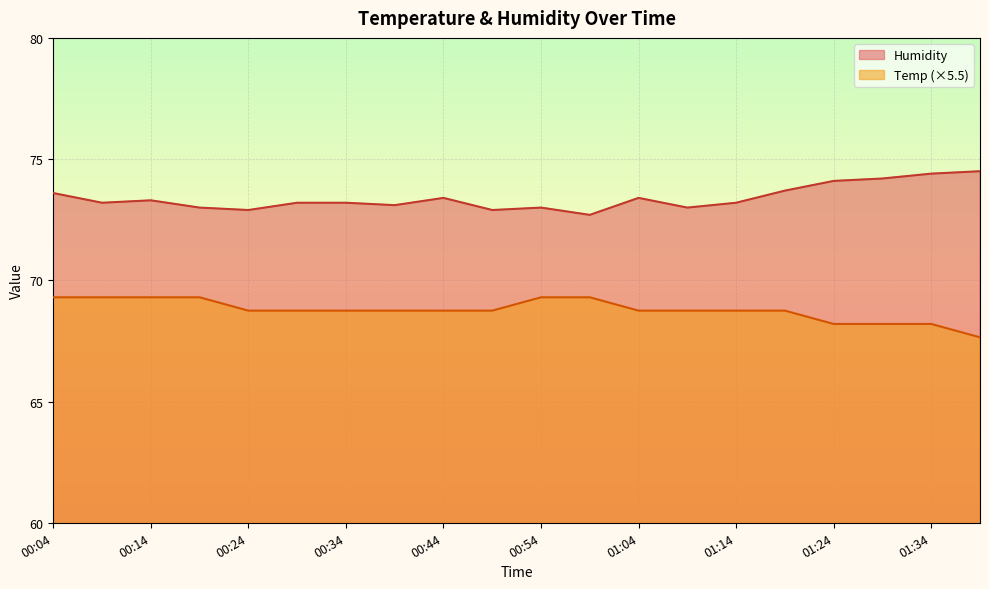

Count the number of categories in the chart.

20